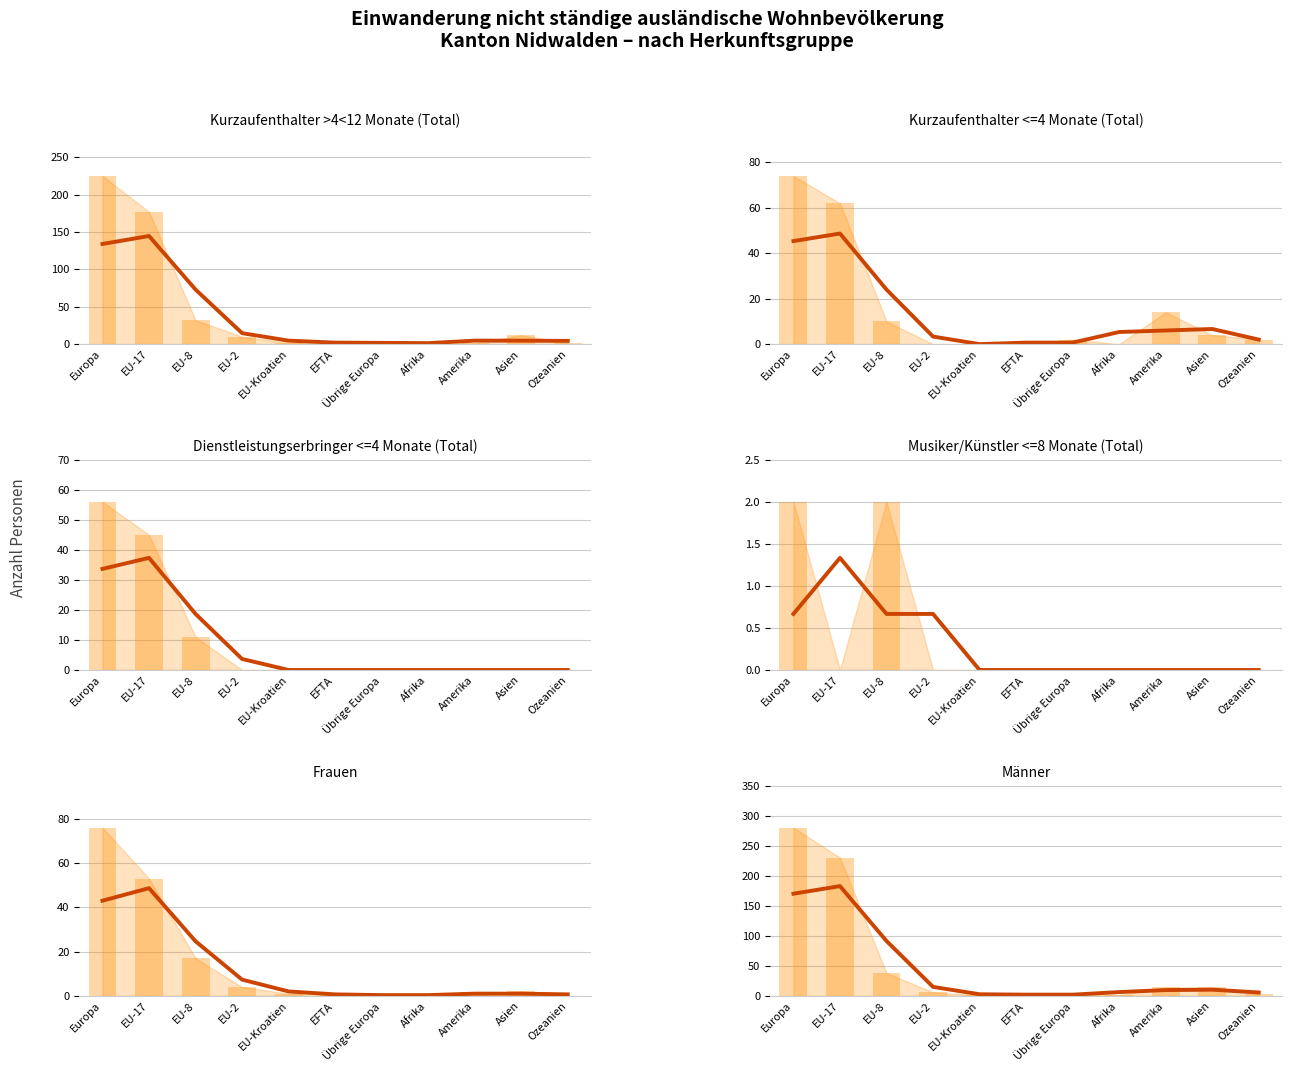

What position from the right is EU-17?

10